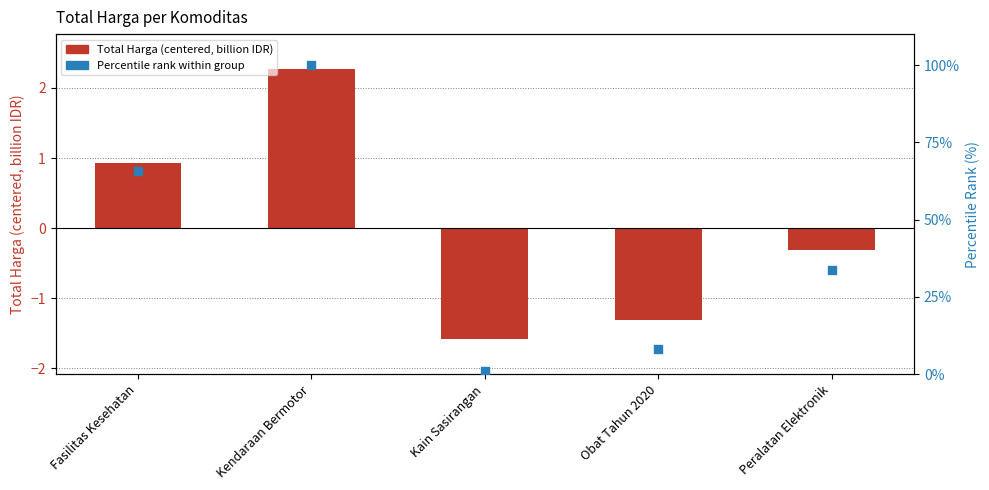

Which series has the largest Y range (max minus min)?

Percentile rank within group